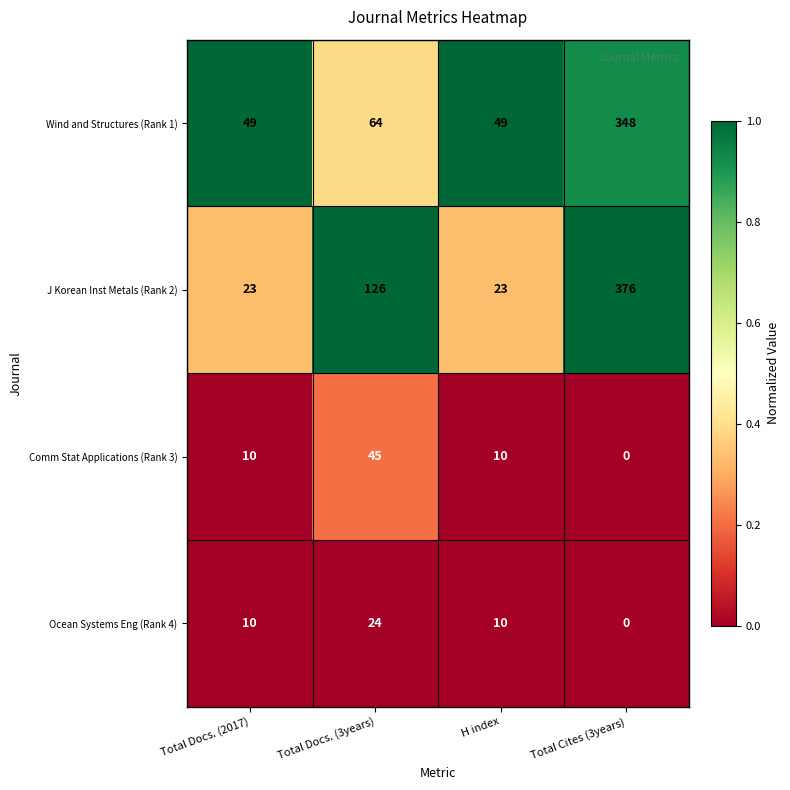

Which series changed the most between Total Docs. (2017) and Total Docs. (3years)?

J Korean Inst Metals (Rank 2)